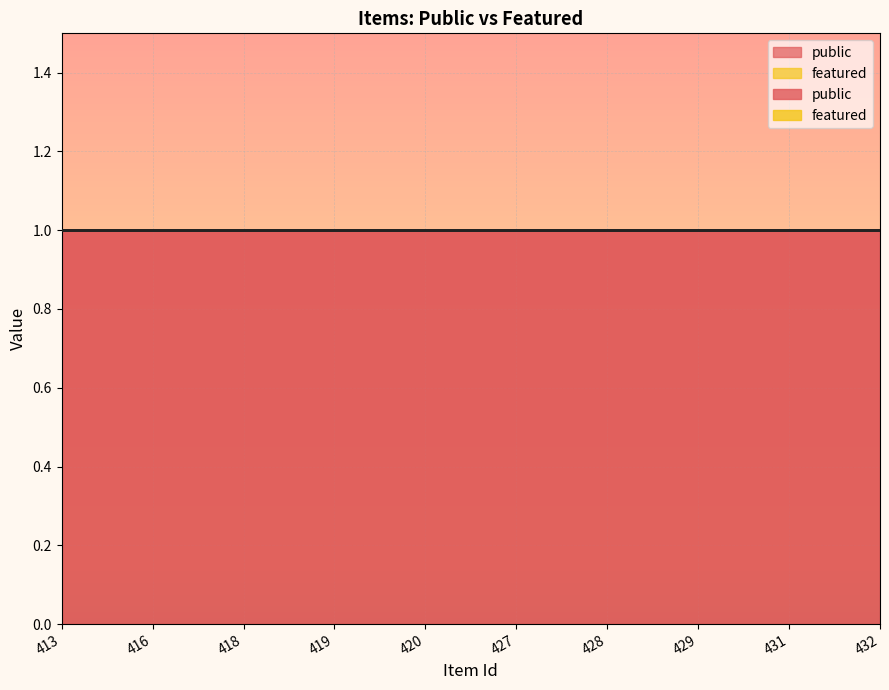

Does the chart have visible grid lines?

Yes